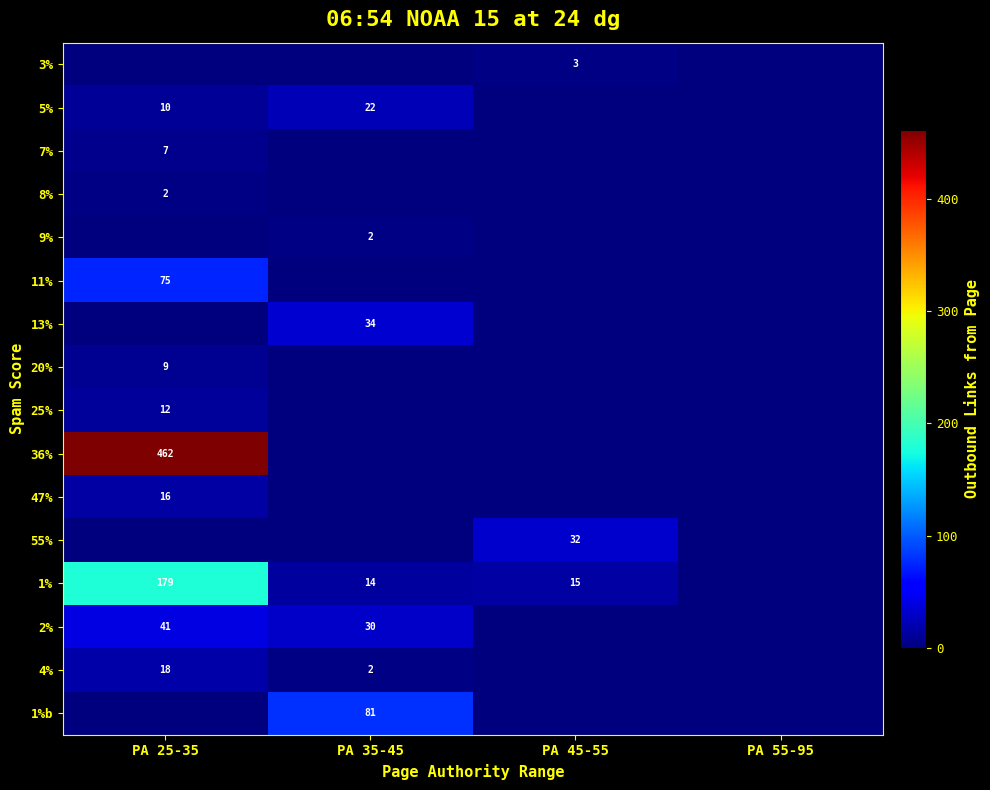

Count the number of categories in the chart.

4